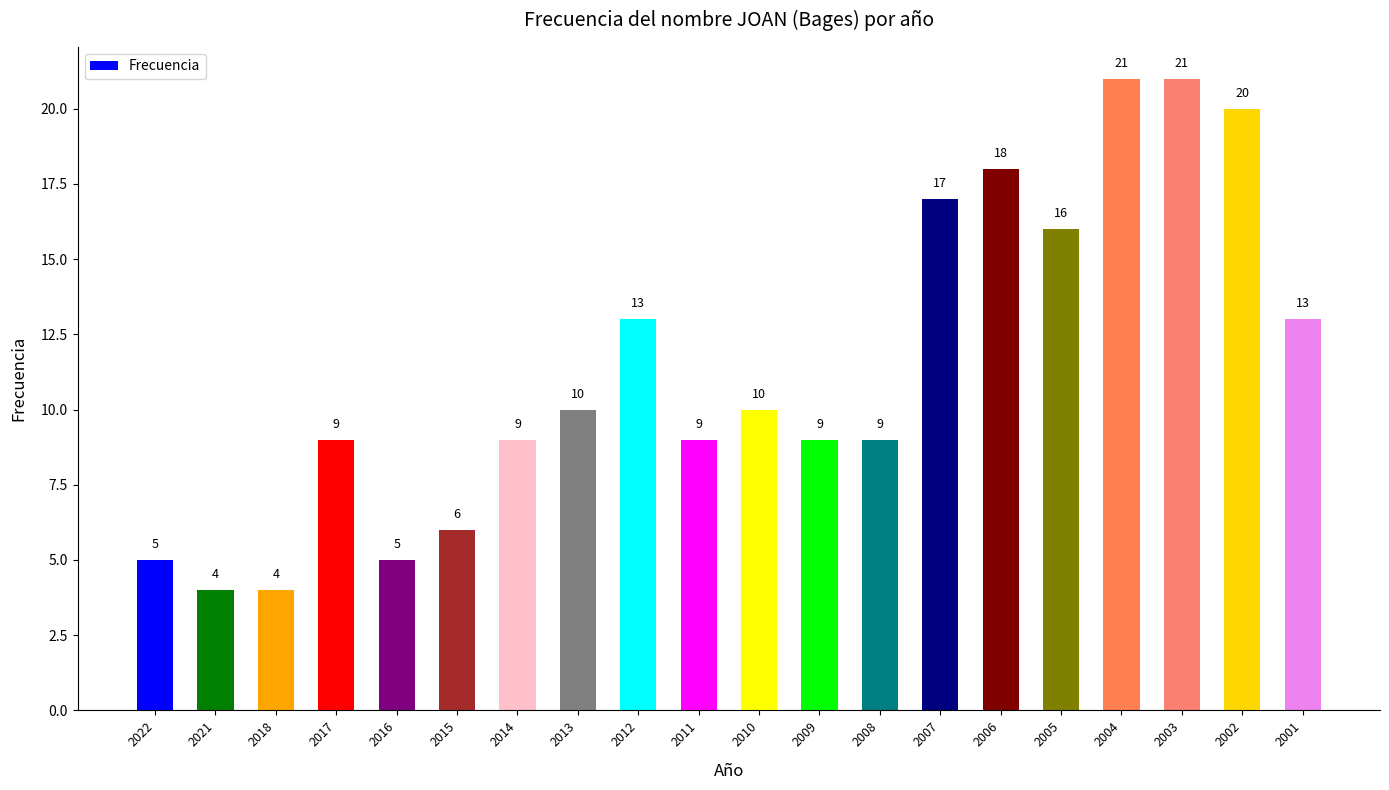

Is it true that the value at 2022 is 8?

False